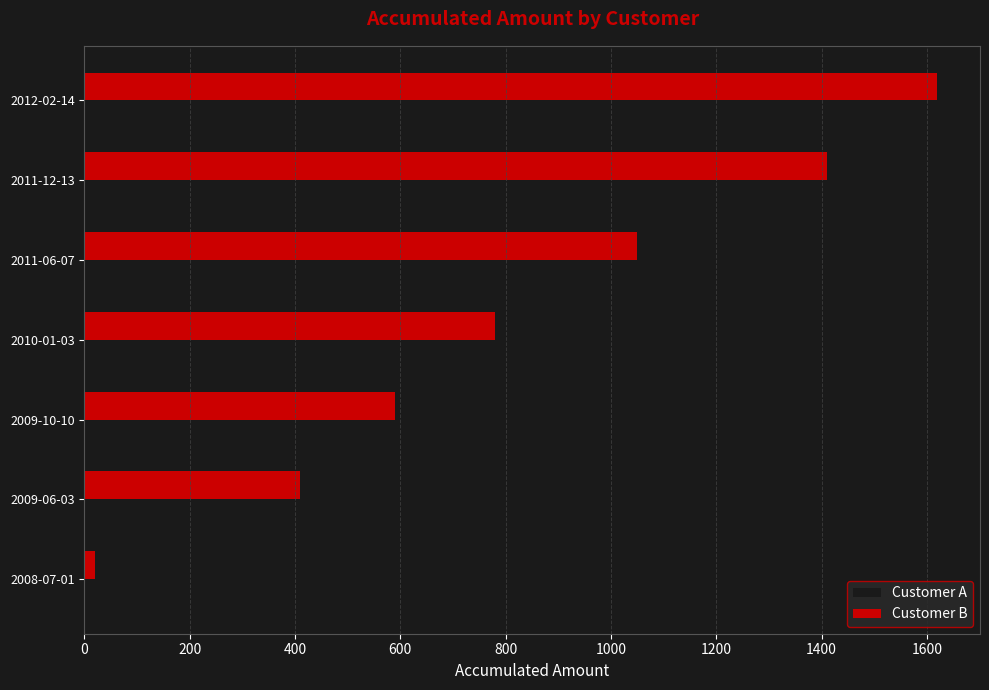

What is the total value across all series at 2010-01-03?

960